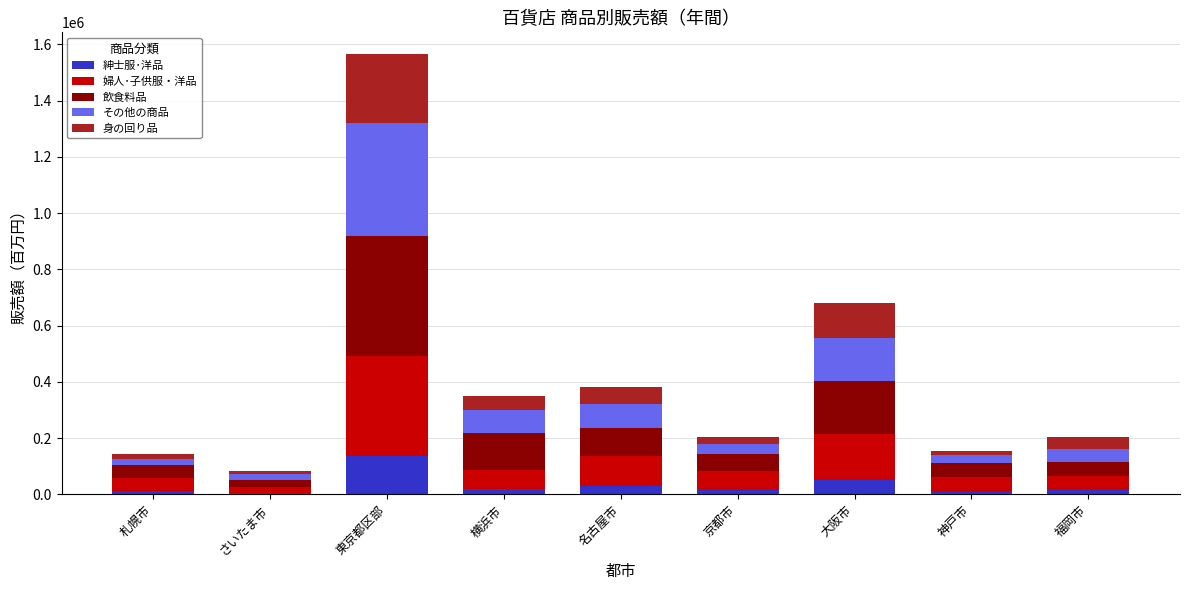

What is the highest value of the 紳士服･洋品 series?

135666